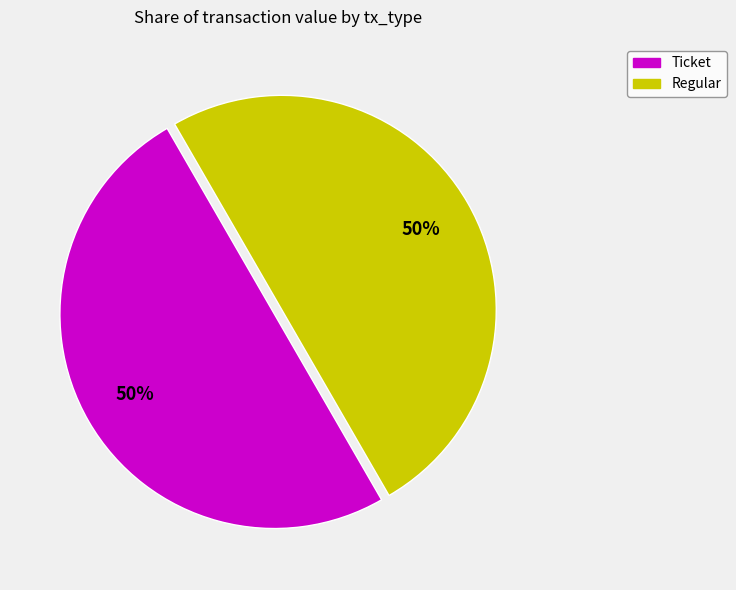

To the nearest percent, what is the average slice percentage?

50%